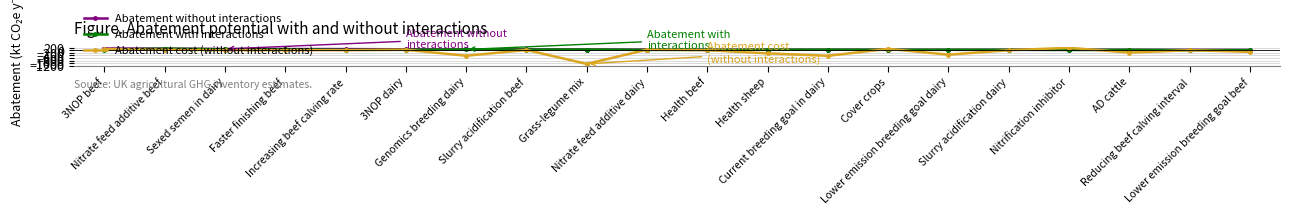

True or false: Abatement cost (without interactions) has more than 0 points higher than both neighbors.

True